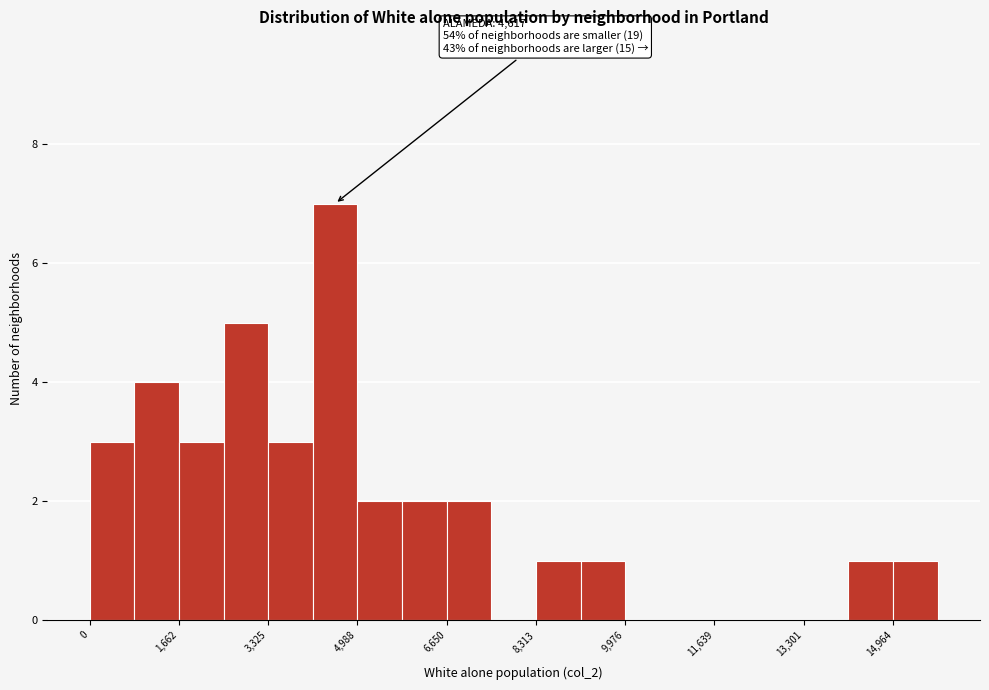

Which range on the x-axis has the tallest bar?

4200 to 5000